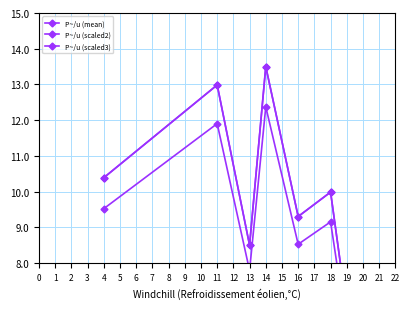

What is the total value across all series at 18?

29.1